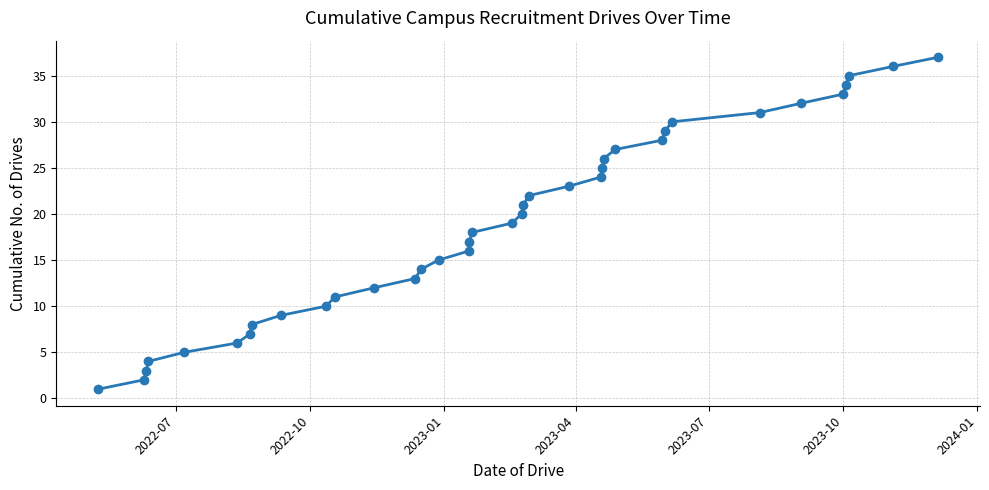

What is the value of the 19th point from the left?

19